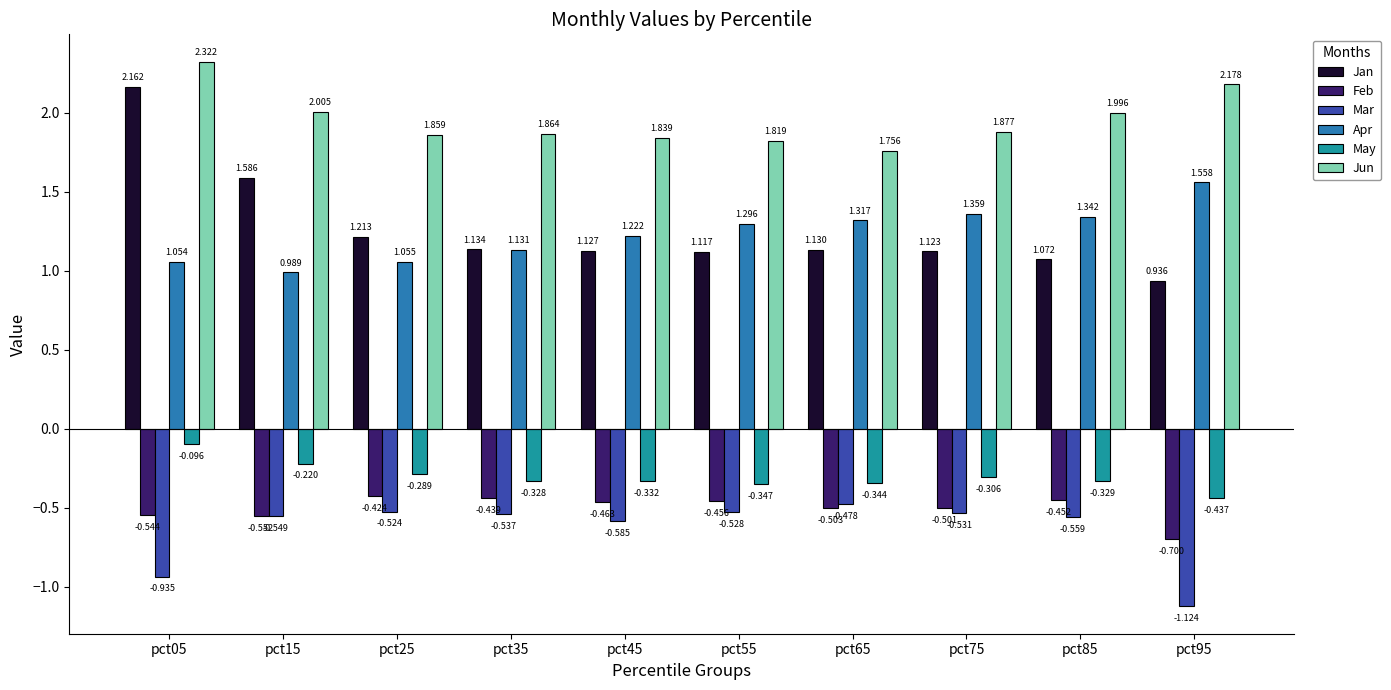

Is it true that Jun equals 1.9 at pct75?

True